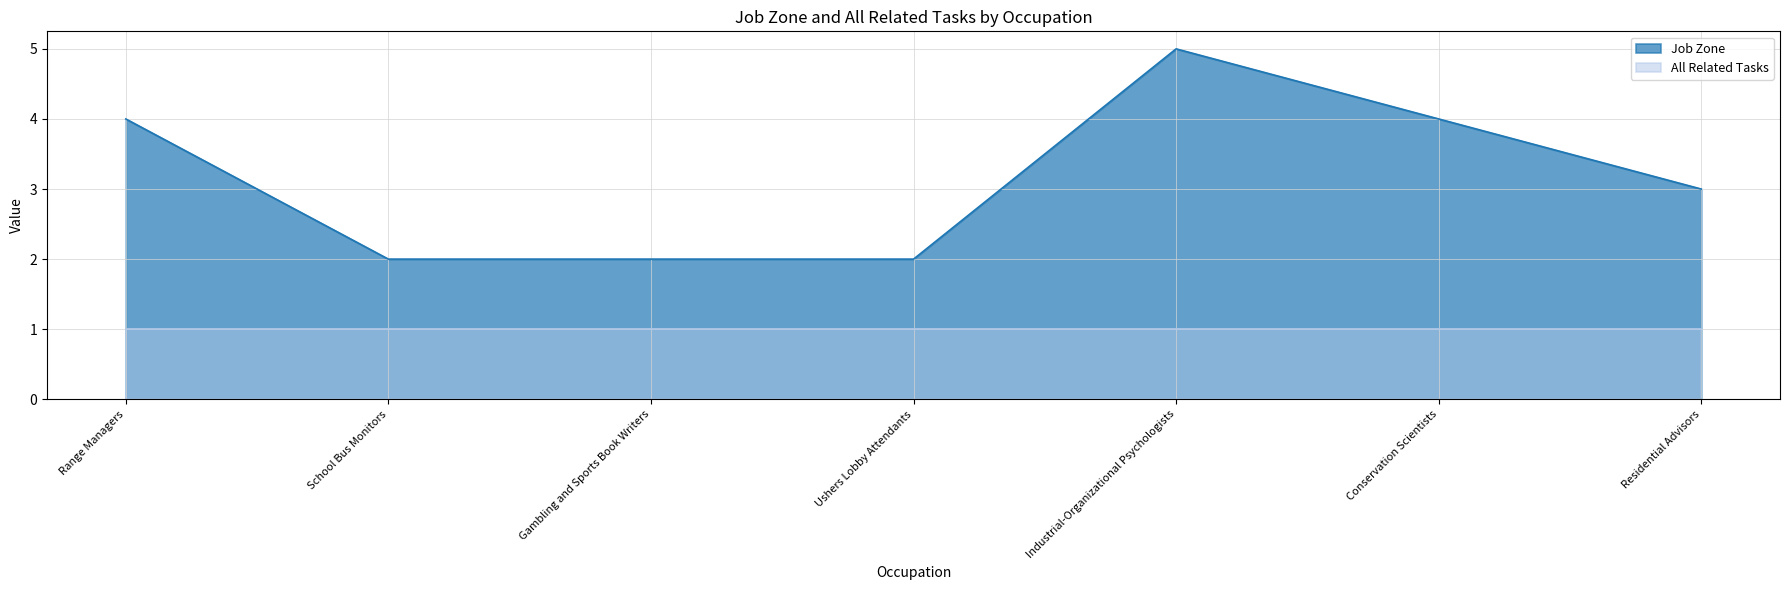

Count the number of values greater than 3.

3